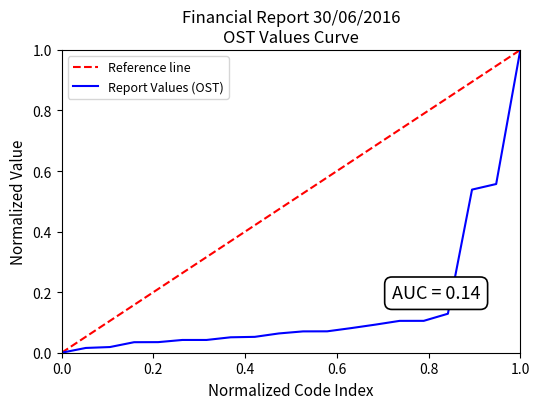

Is this an area chart (filled region under the line)?

No